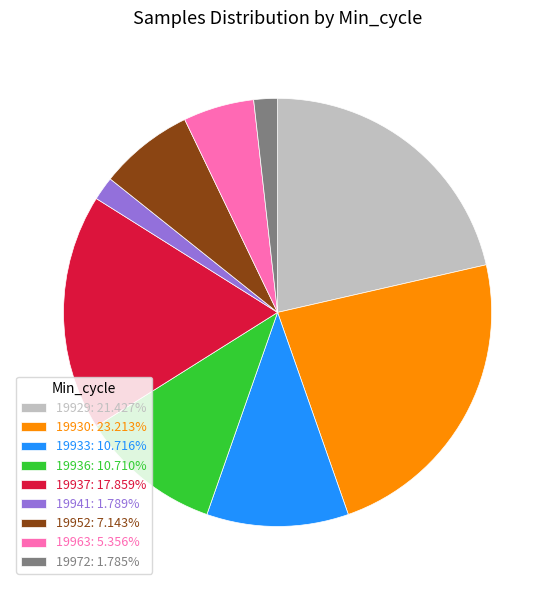

Is there a majority slice in this chart?

No